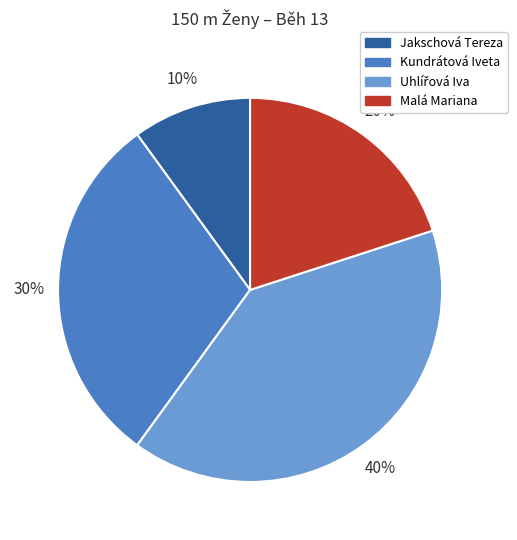

Which category has the smallest portion of the pie?

Jakschová Tereza